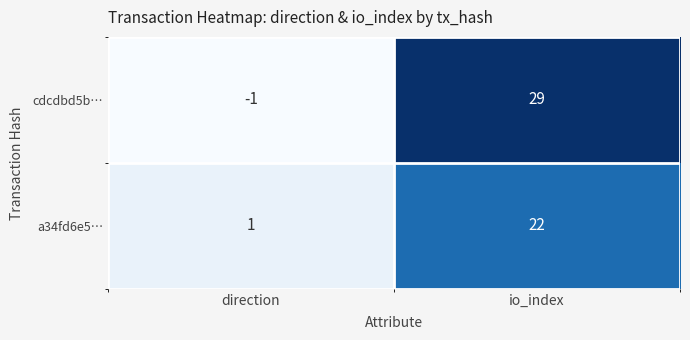

Which series has the largest total across all categories?

cdcdbd5b…